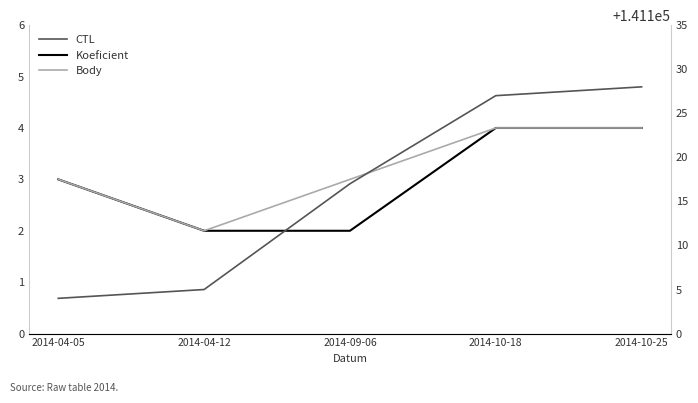

What is the maximum value shown in the chart?

141128